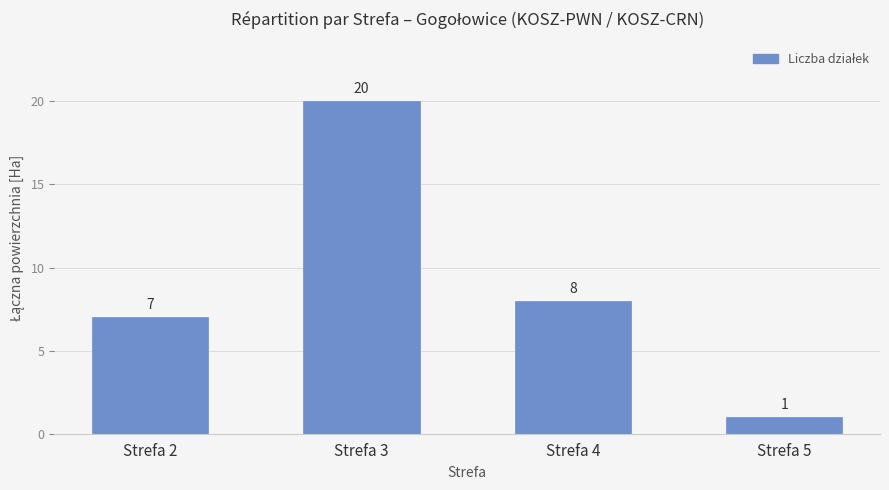

How many series are shown in this chart?

1